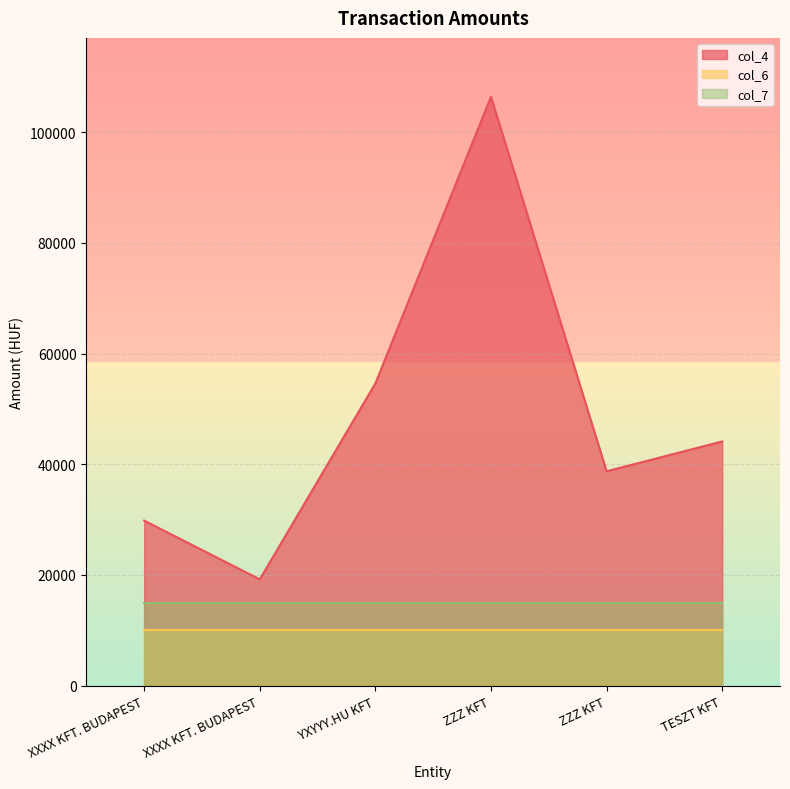

True or false: col_6 has more than 1 points higher than both neighbors.

False